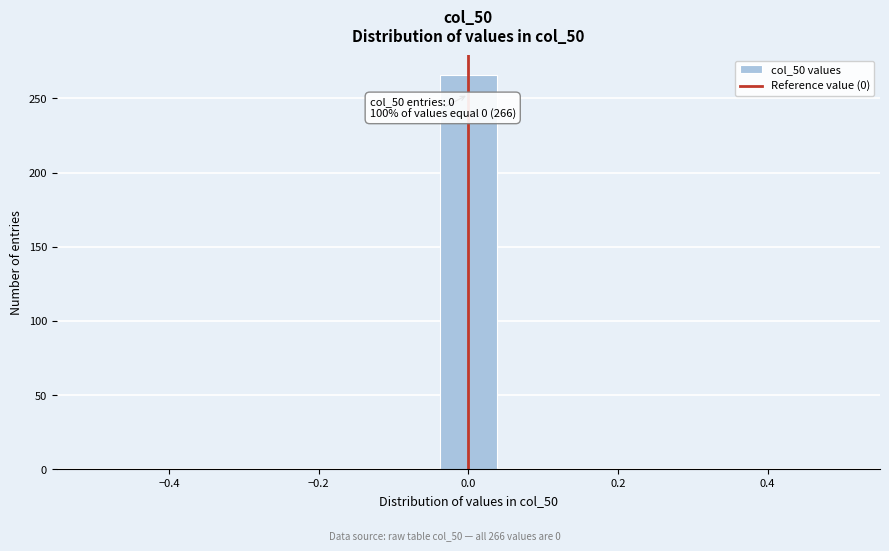

Read against the x-axis, roughly where is the centre of the tallest bar?

0.00